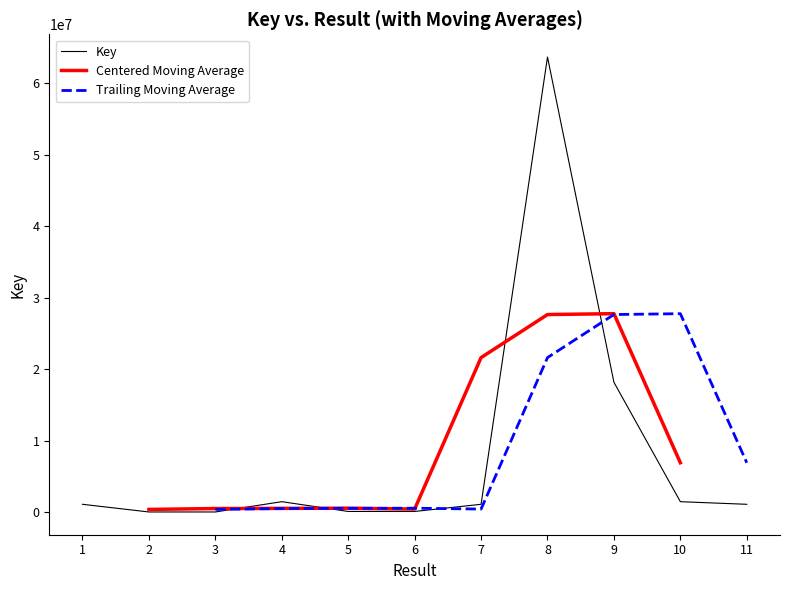

True or false: Trailing Moving Average has a value of 193346.3 at 4.

False